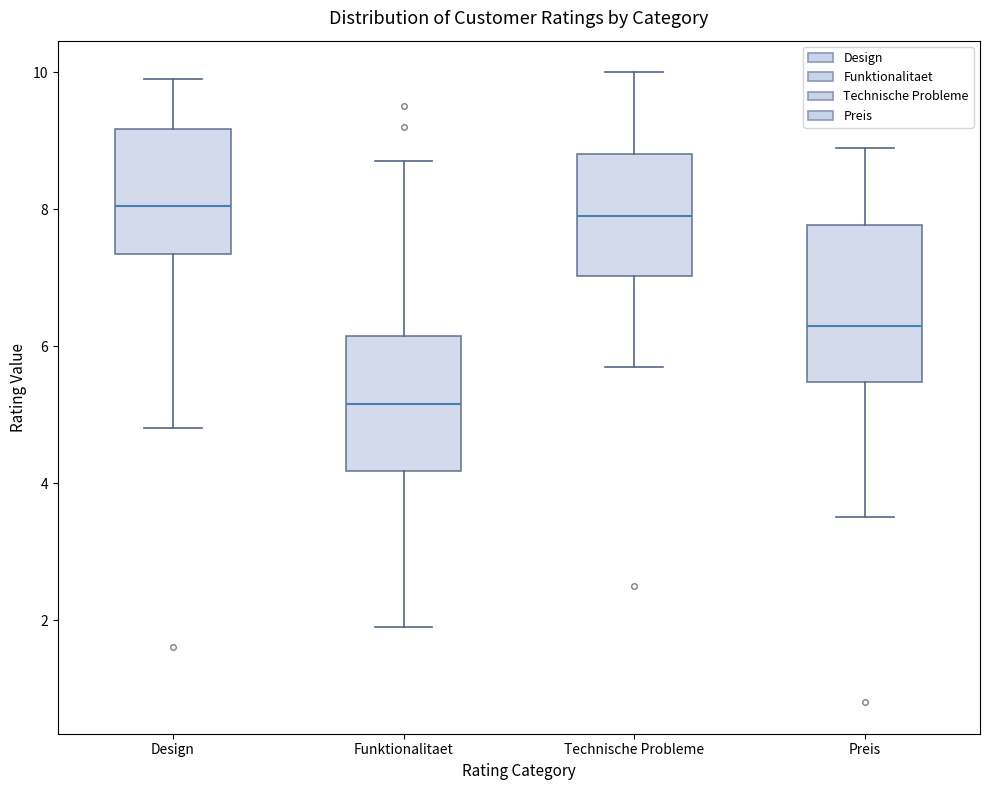

Which box's median line is the lowest?

Funktionalitaet